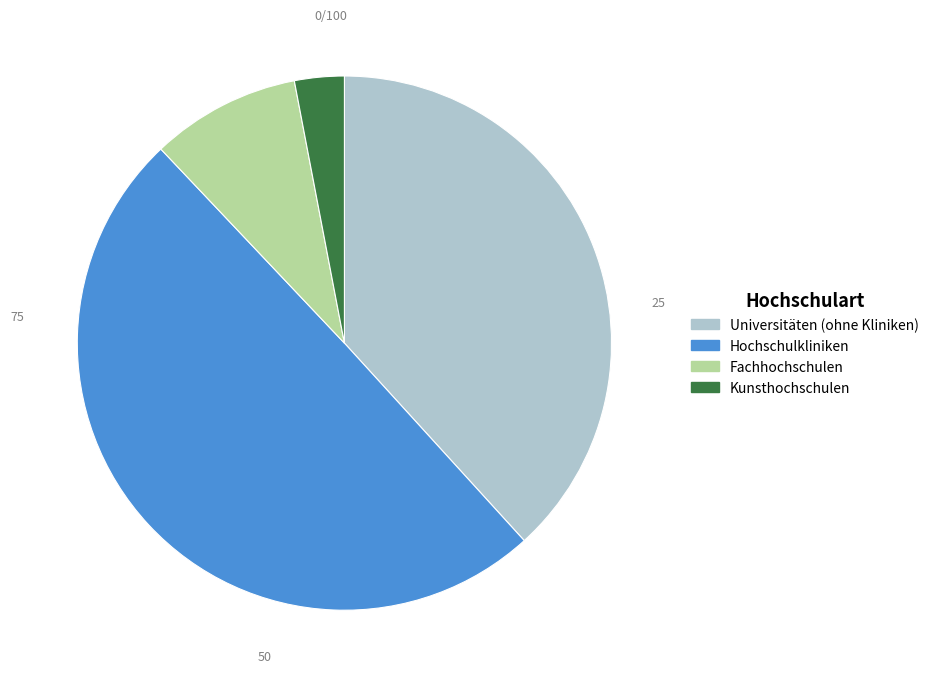

Approximately how many times larger is the value at Kunsthochschulen compared to Fachhochschulen?

0.3